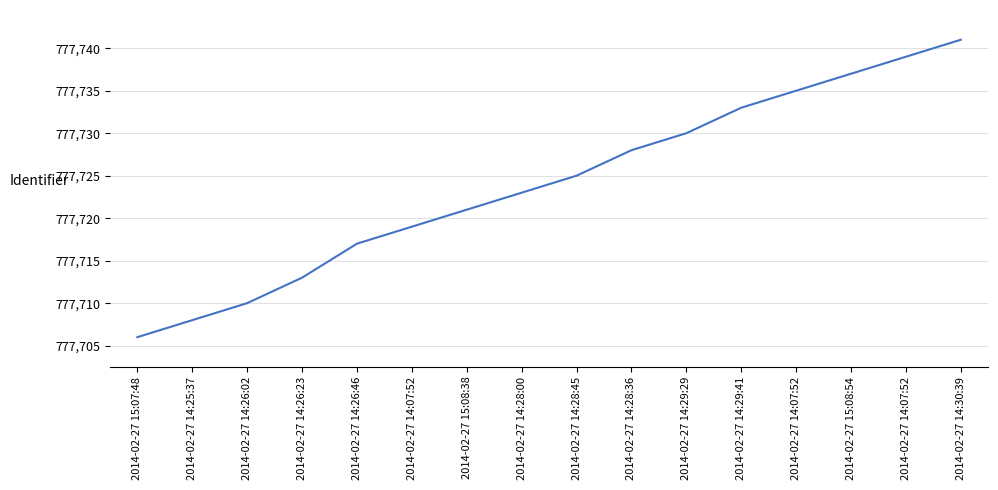

Does the chart display data point markers on the line(s)?

No